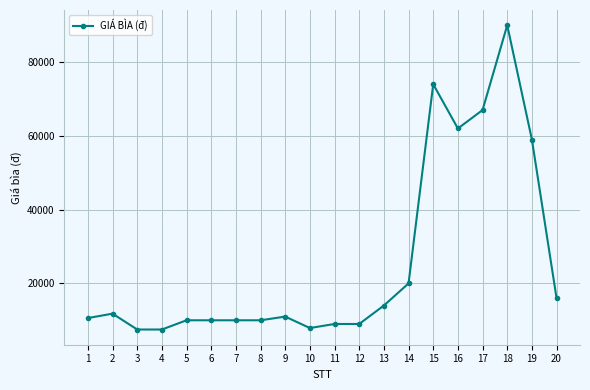

Does the chart display data point markers on the line(s)?

Yes